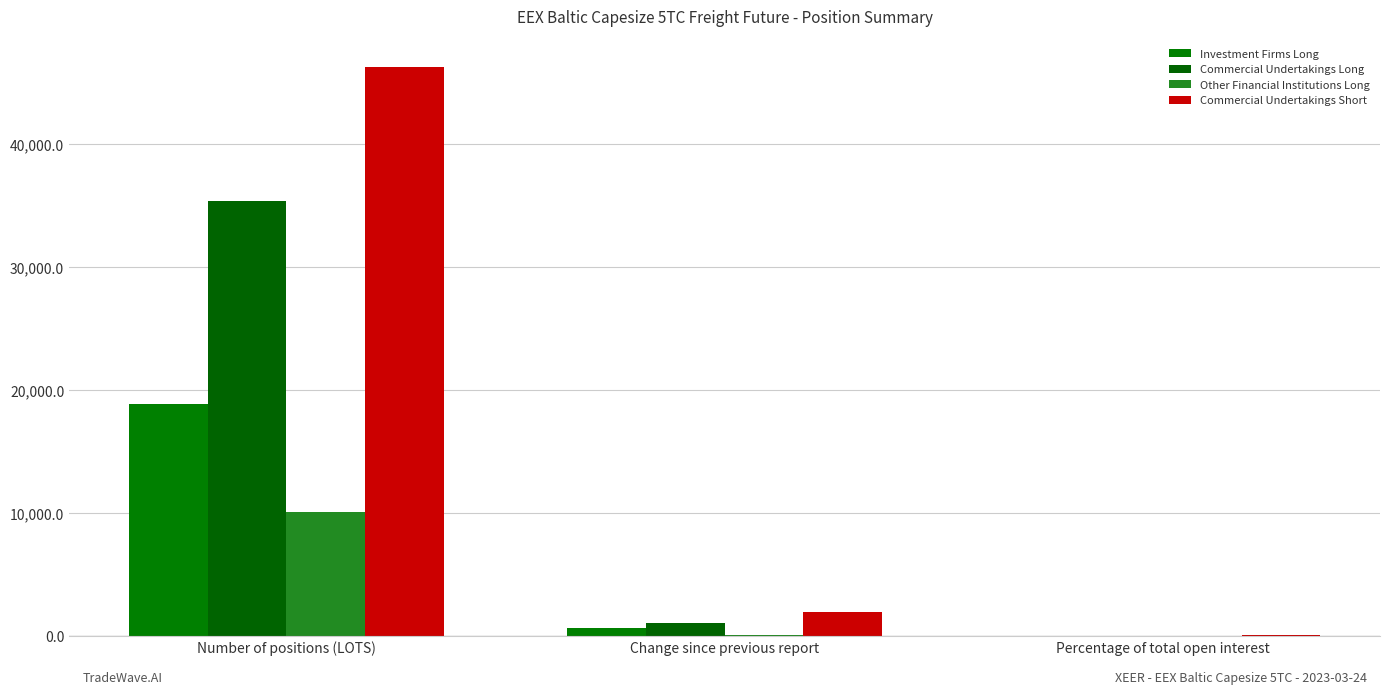

What is the difference between the Commercial Undertakings Short values at Change since previous report and Number of positions (LOTS)?

44254.6